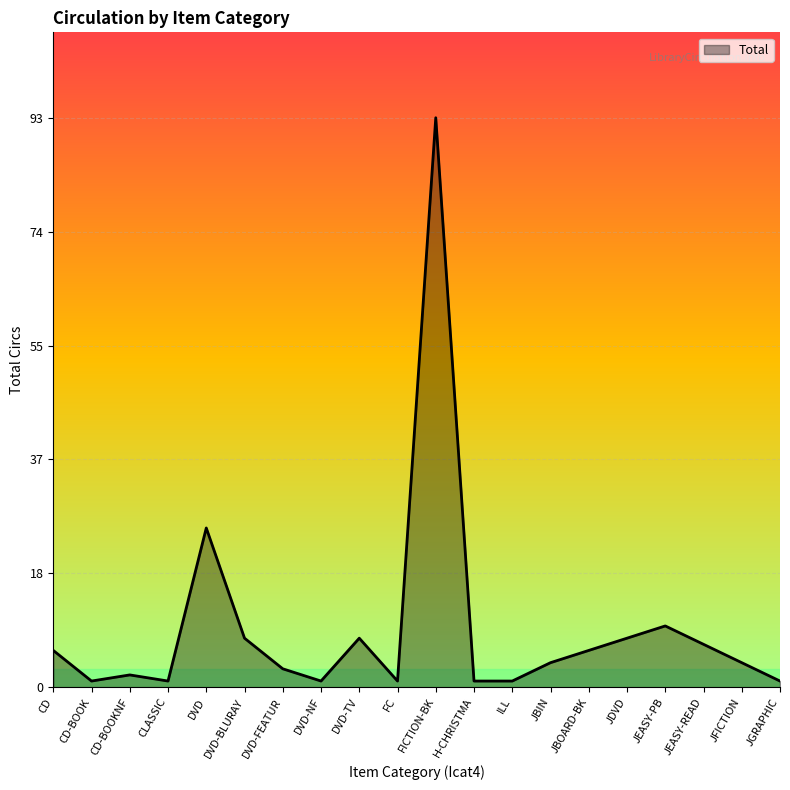

What is the difference between the maximum and minimum values?

92